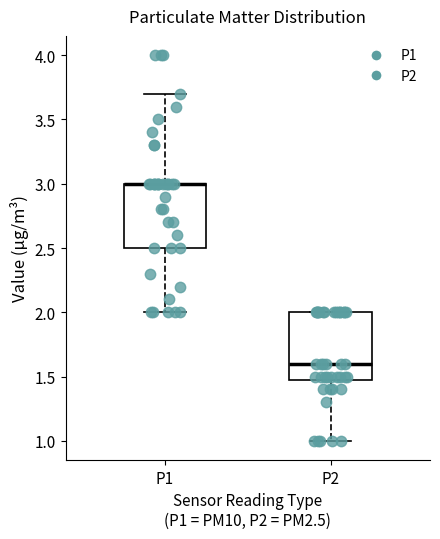

Where is the upper edge of the box for P2 on the y-axis? The values are not printed on the chart, so give them approximately, as read against the axis.

2.0